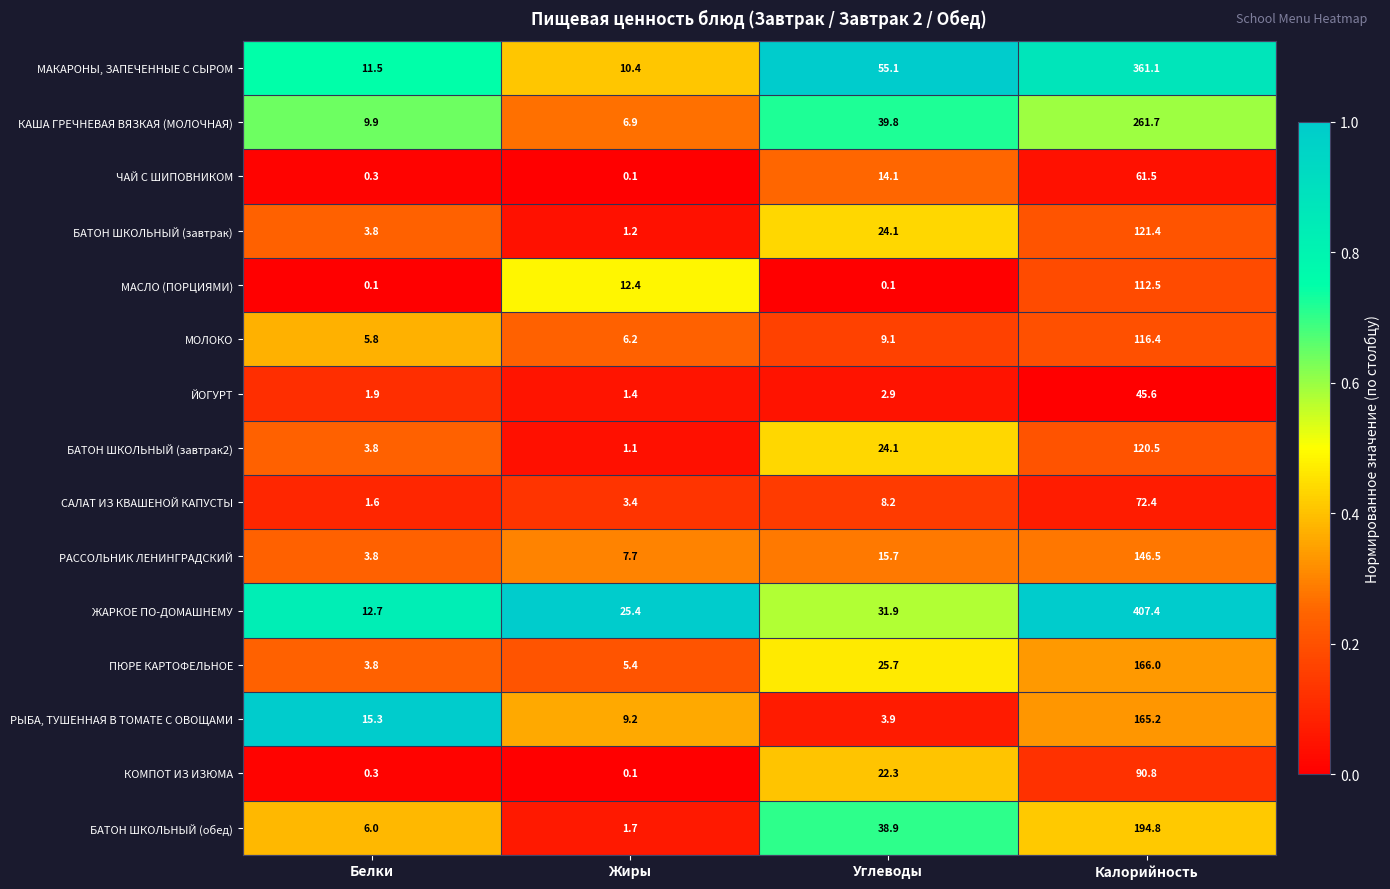

At how many categories does at least one series exceed 0?

4